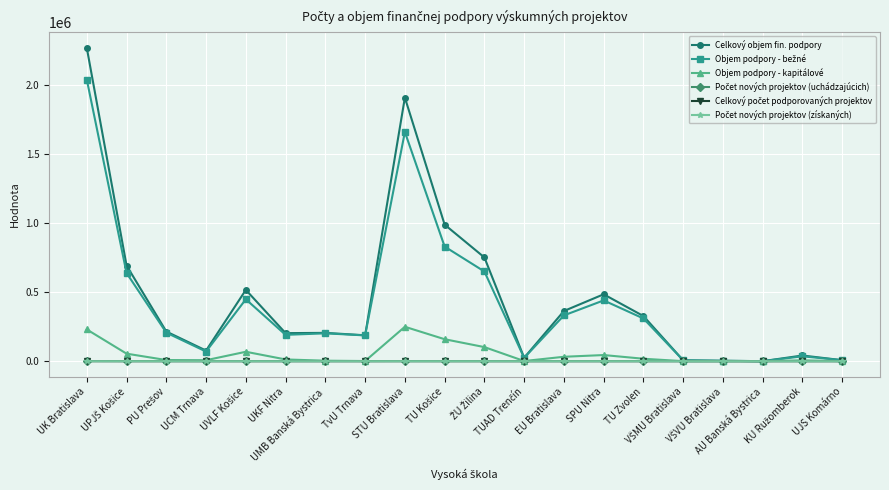

What is the highest value of the Objem podpory - kapitálové series?

248698